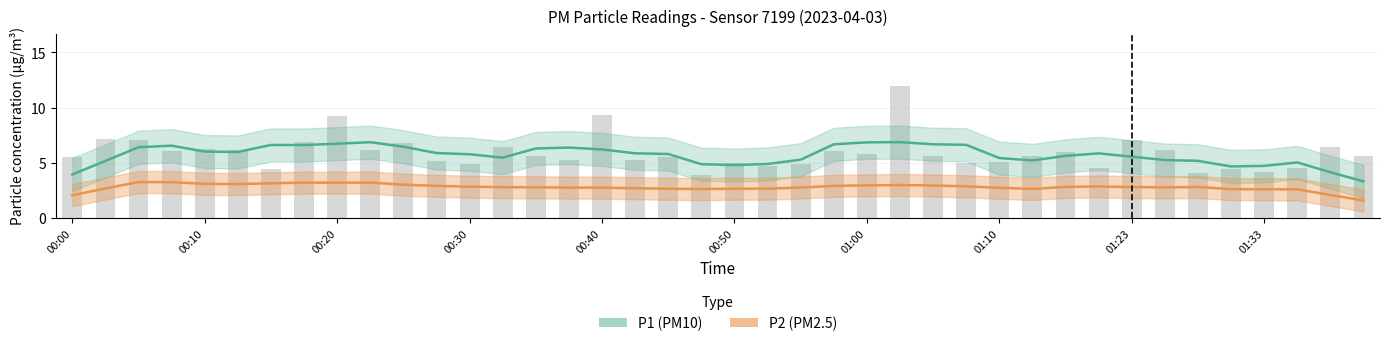

What is the change in value from 00:37 to 00:40?

+4.0